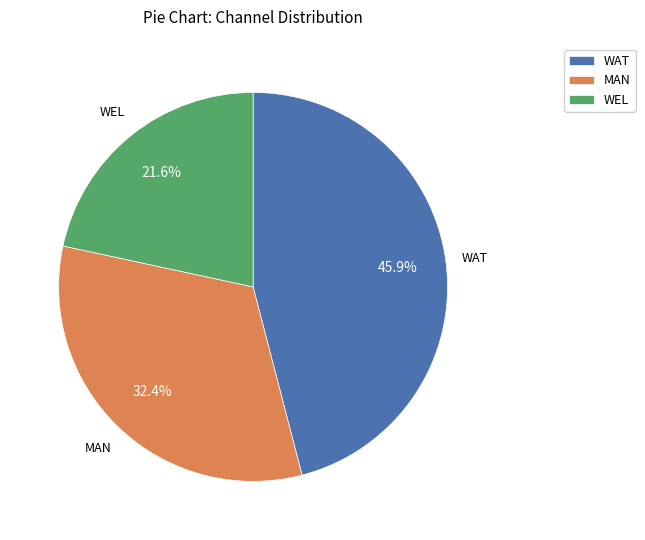

Between WAT and WEL, which is larger?

WAT